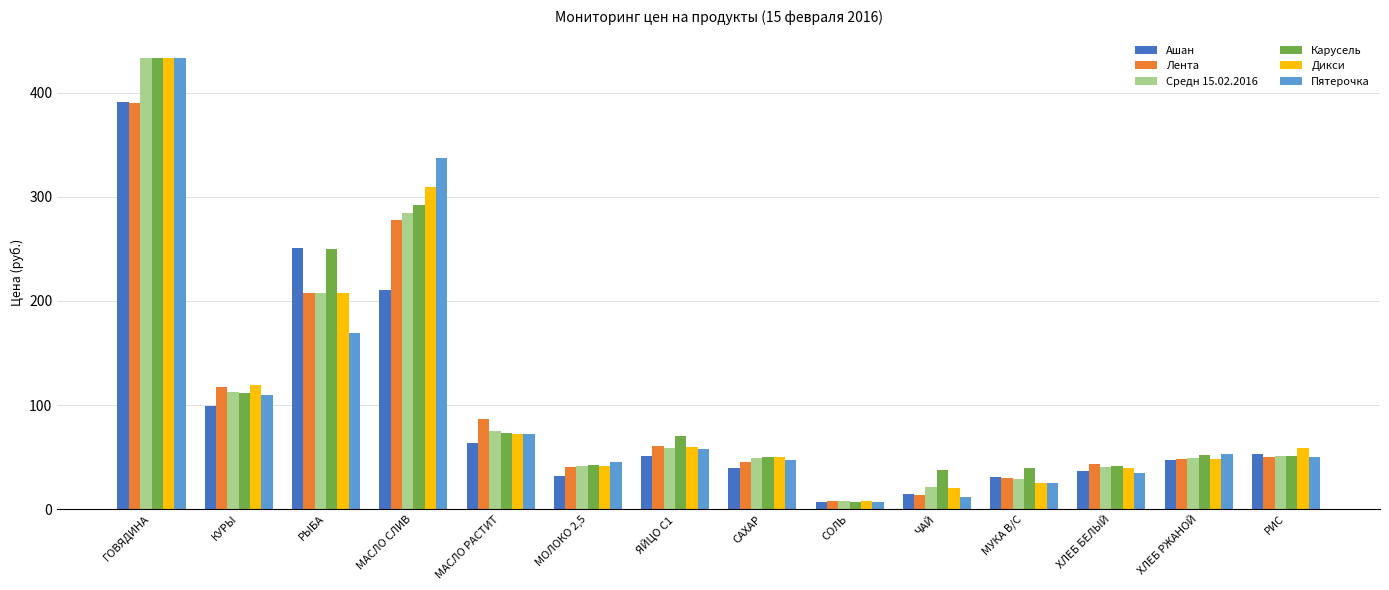

What is the label of the 10th bar from the right?

МАСЛО РАСТИТ